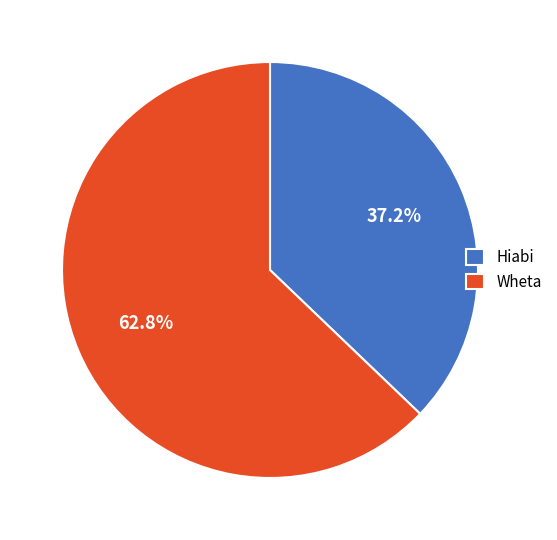

True or false: Wheta accounts for 77% of the total.

False